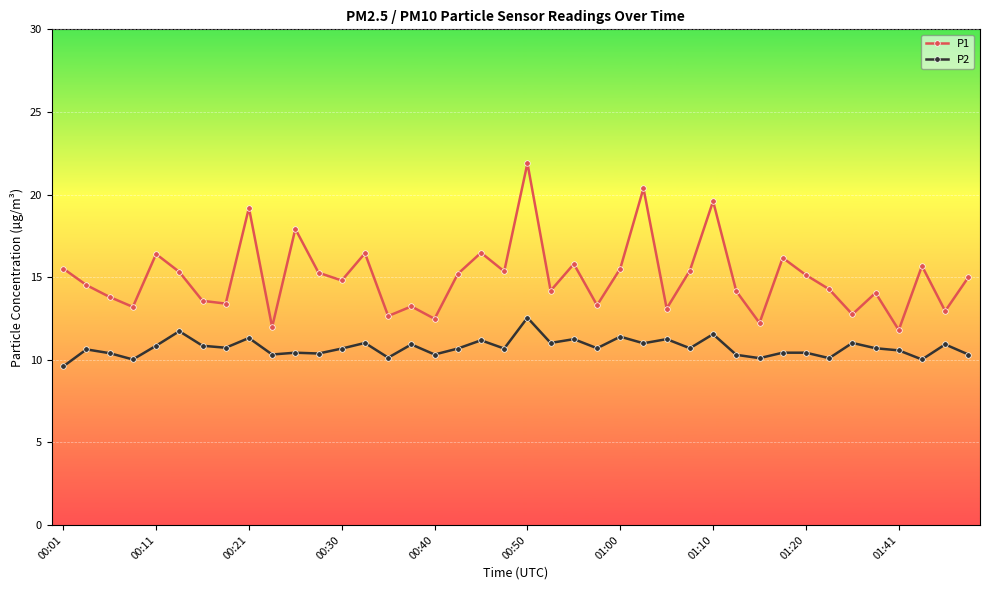

What are all the series names shown in the legend?

P1, P2